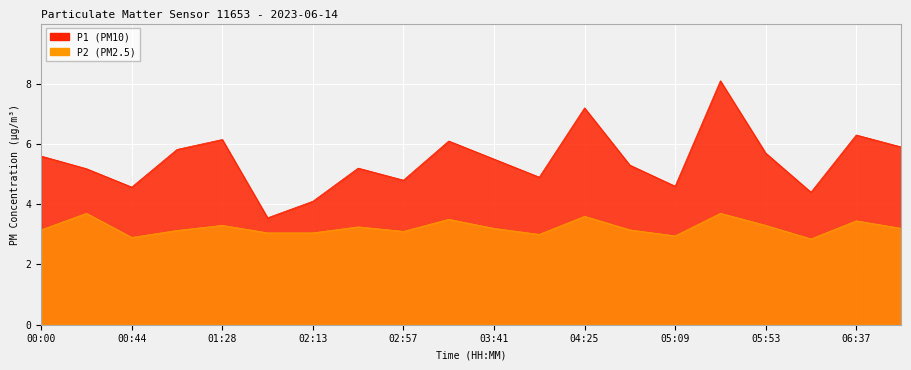

What is the maximum value for P2?

3.7